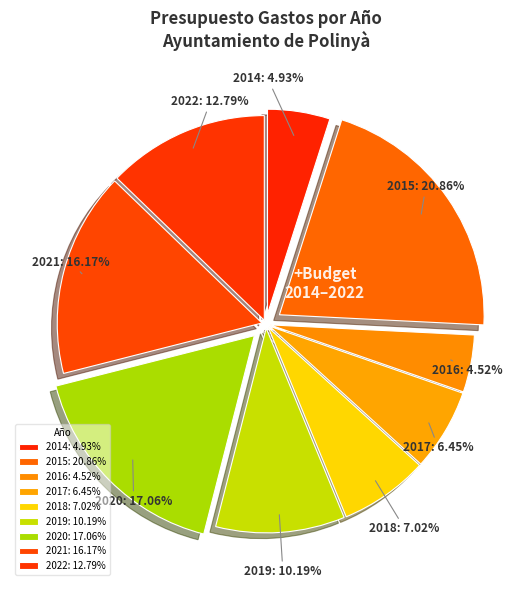

Is 2019 the majority of the pie?

No